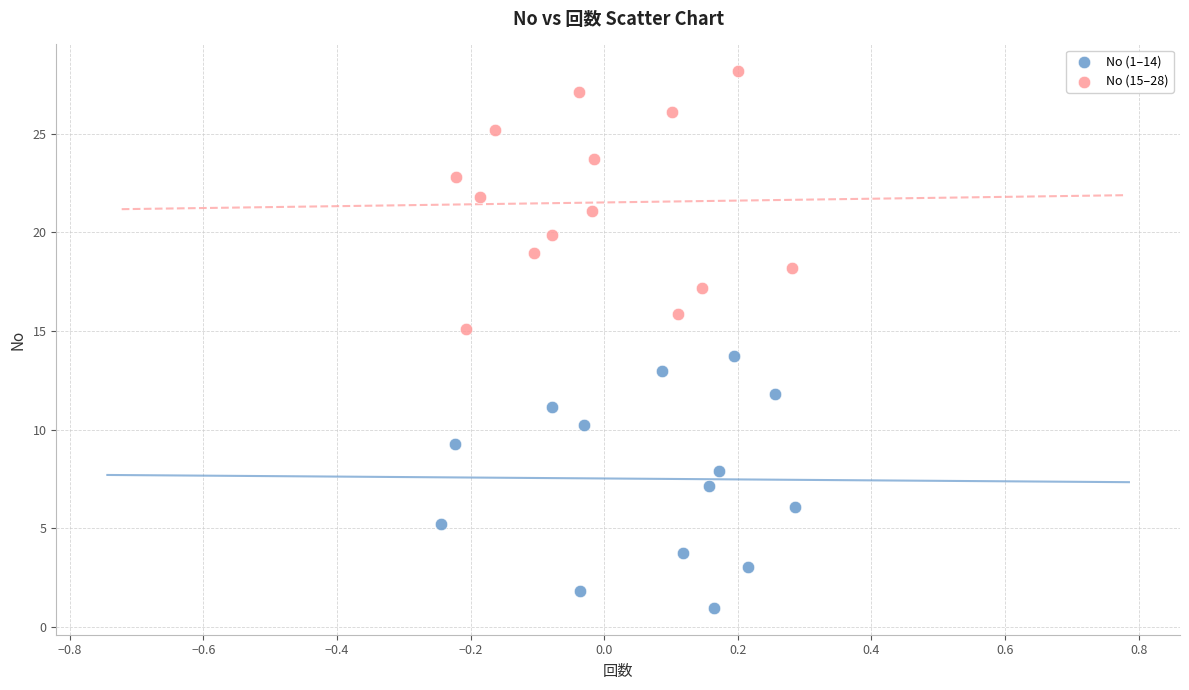

Which series has the widest spread of Y values?

No (15–28)